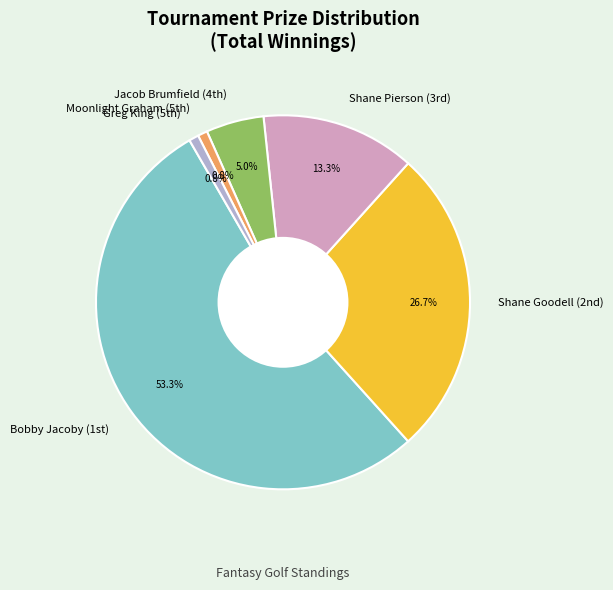

Which category has the biggest portion of the pie?

Bobby Jacoby (1st)